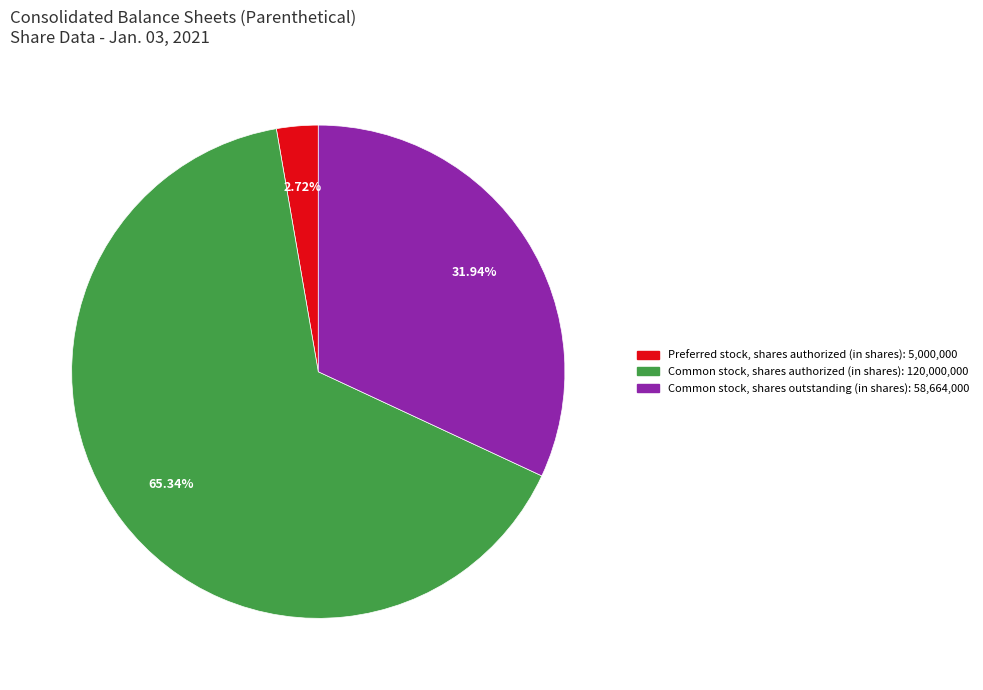

To the nearest percent, what is the average slice percentage?

33%